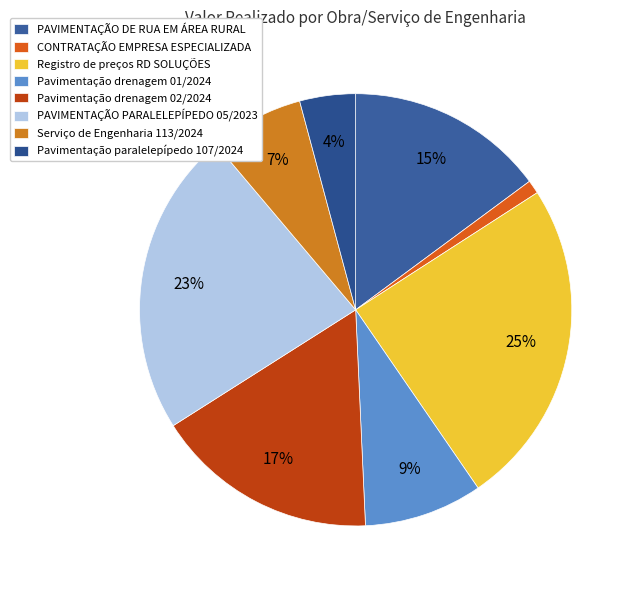

Does PAVIMENTAÇÃO PARALELEPÍPEDO 05/2023 represent more than half of the total?

No